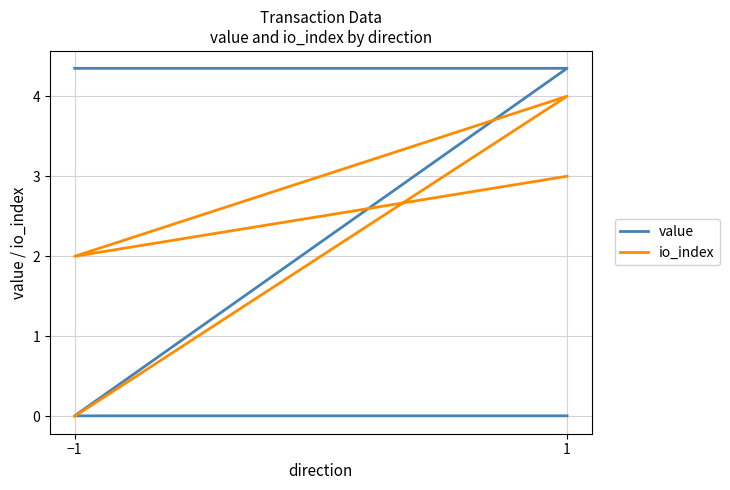

How many lines are shown in the chart?

2